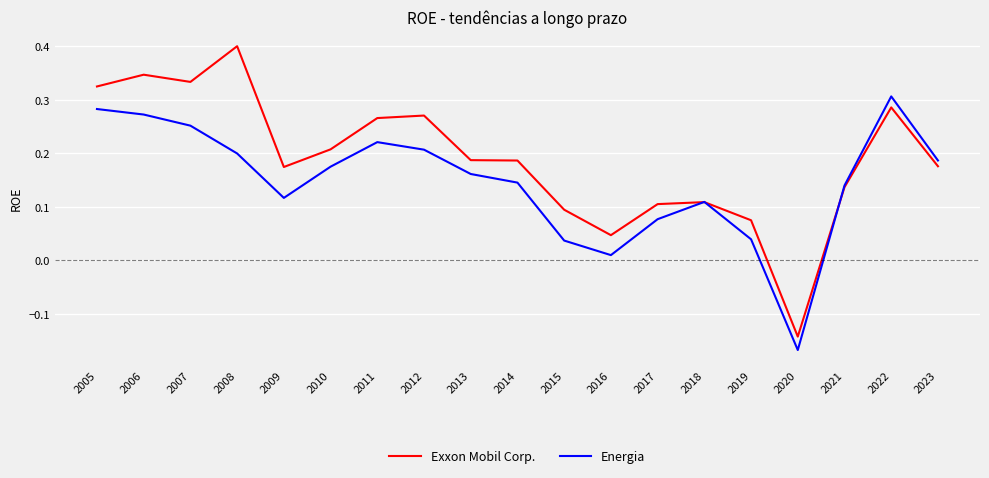

What is the total value across all series at 2007?

0.6